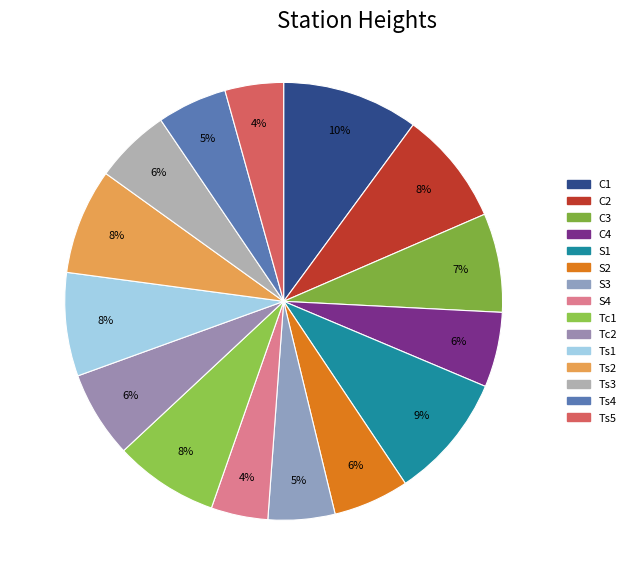

What is the total percentage of Tc2 and C2?

14.8%